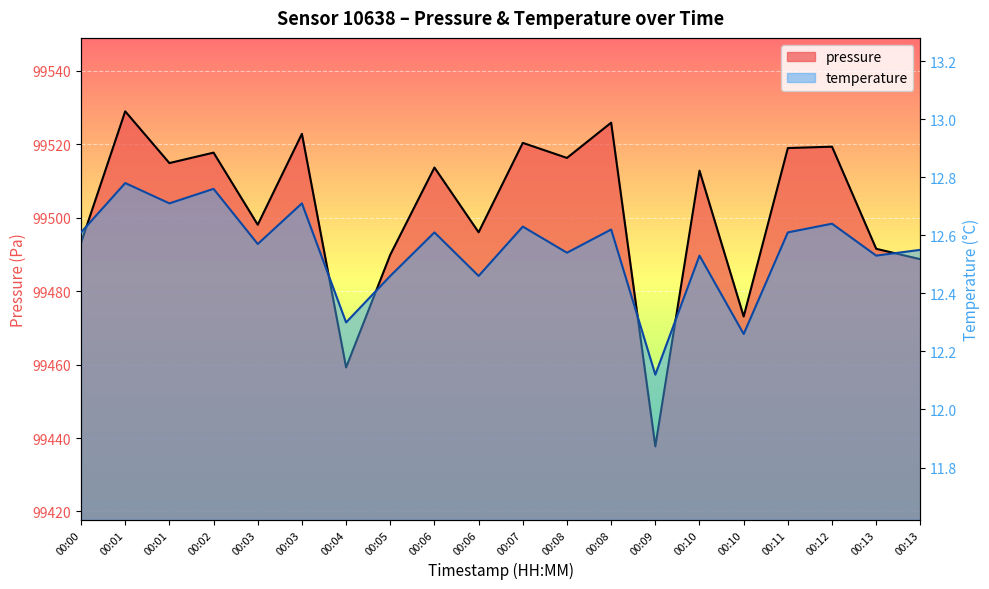

What is the difference between the pressure values at 00:06 and 00:02?

4.1